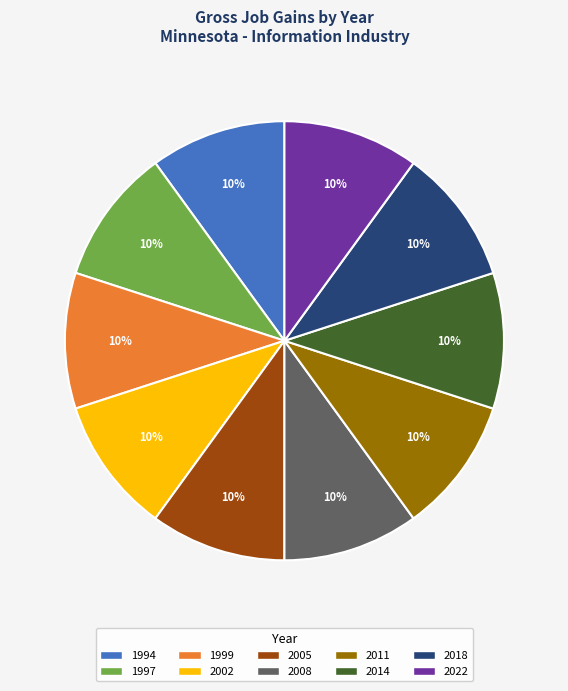

Is there a majority slice in this chart?

No